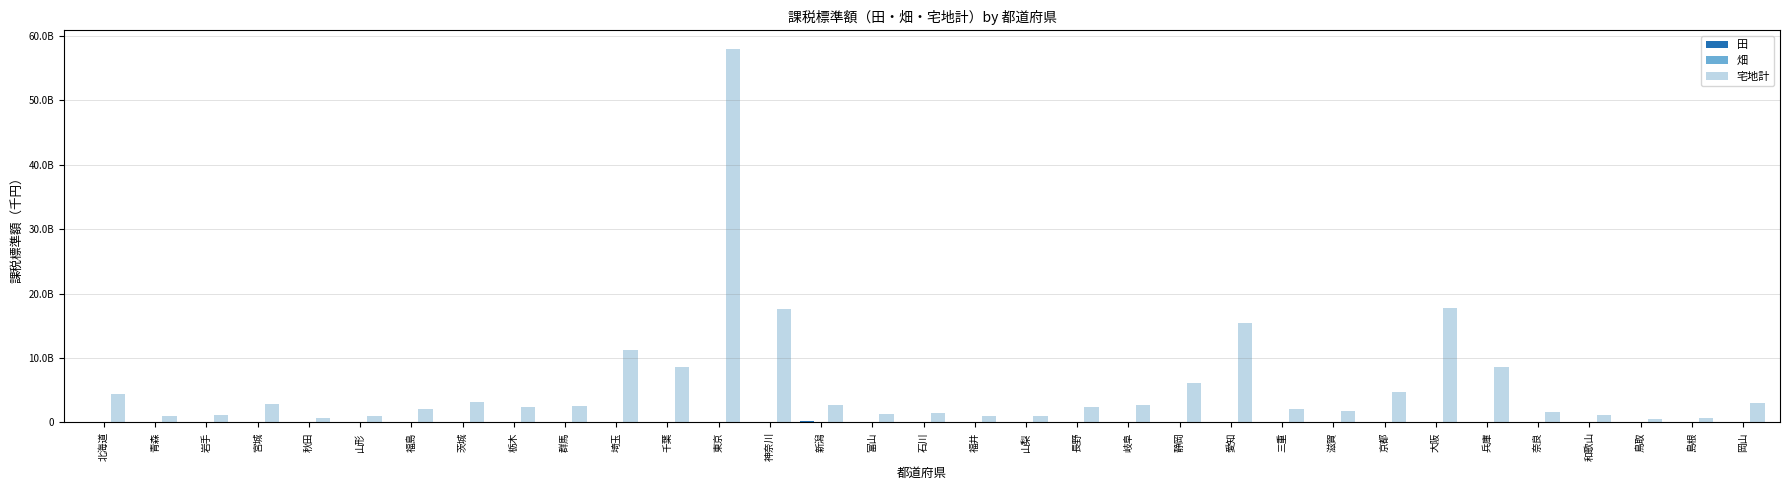

What is the sum of all 田 values?

1961125793